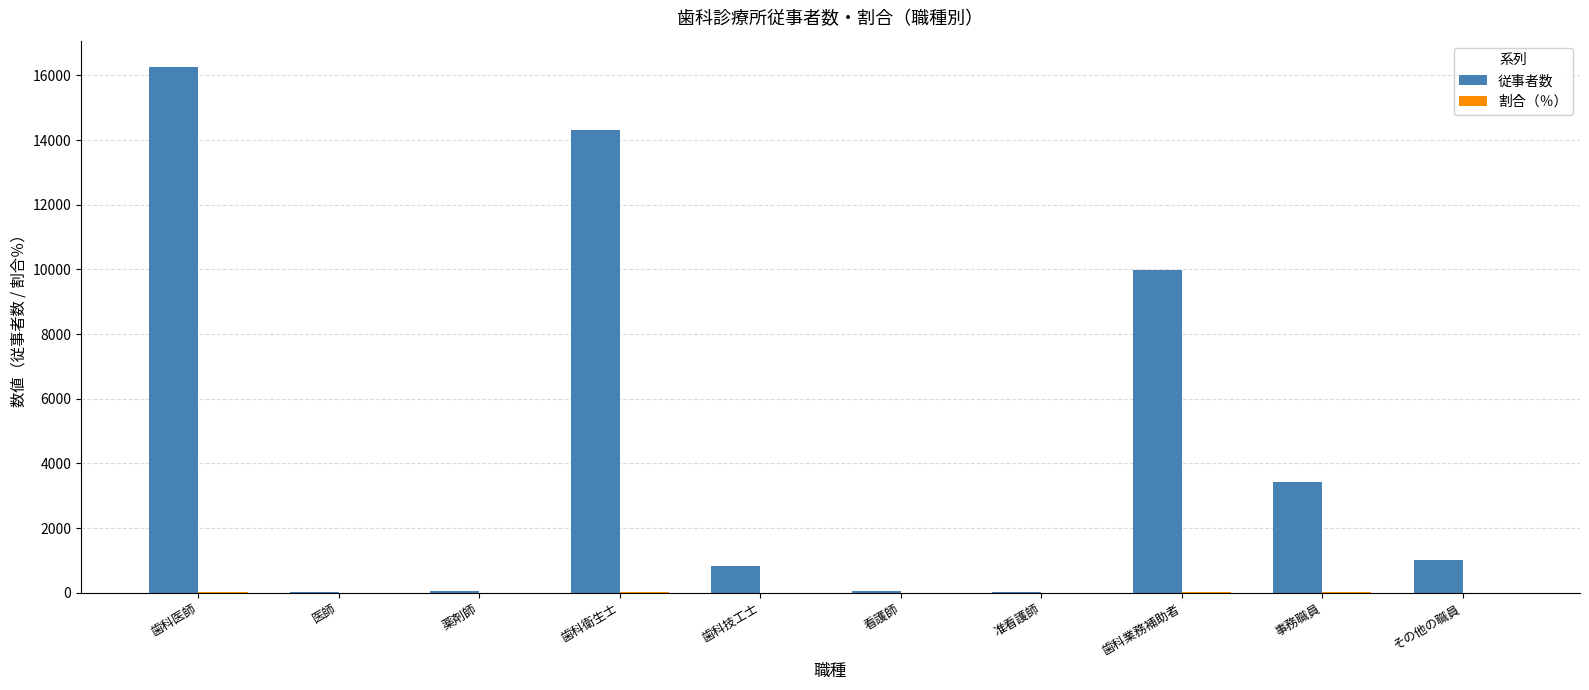

What is the greatest value displayed?

16263.4